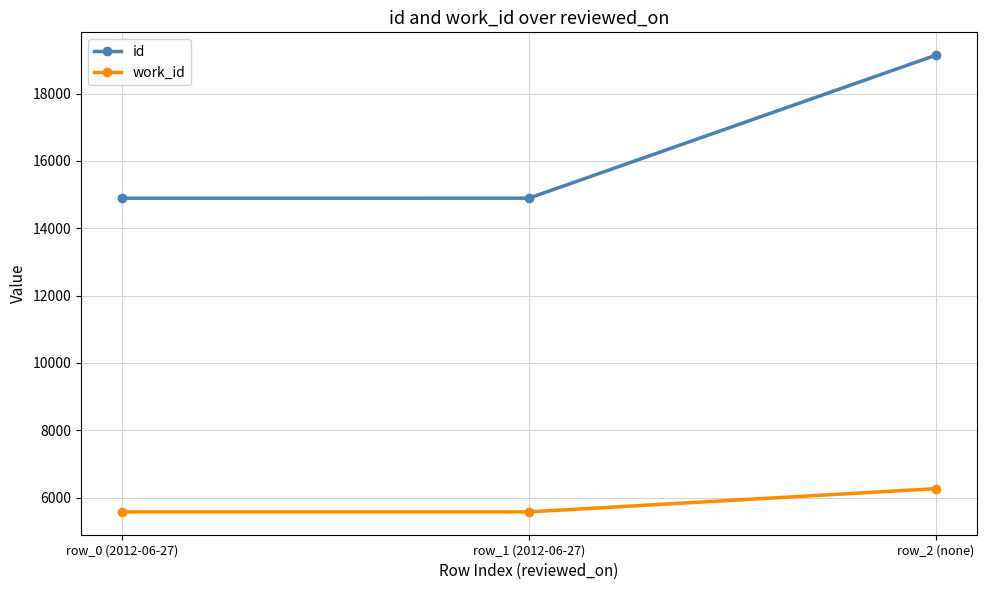

At how many categories does at least one series exceed 11815?

3